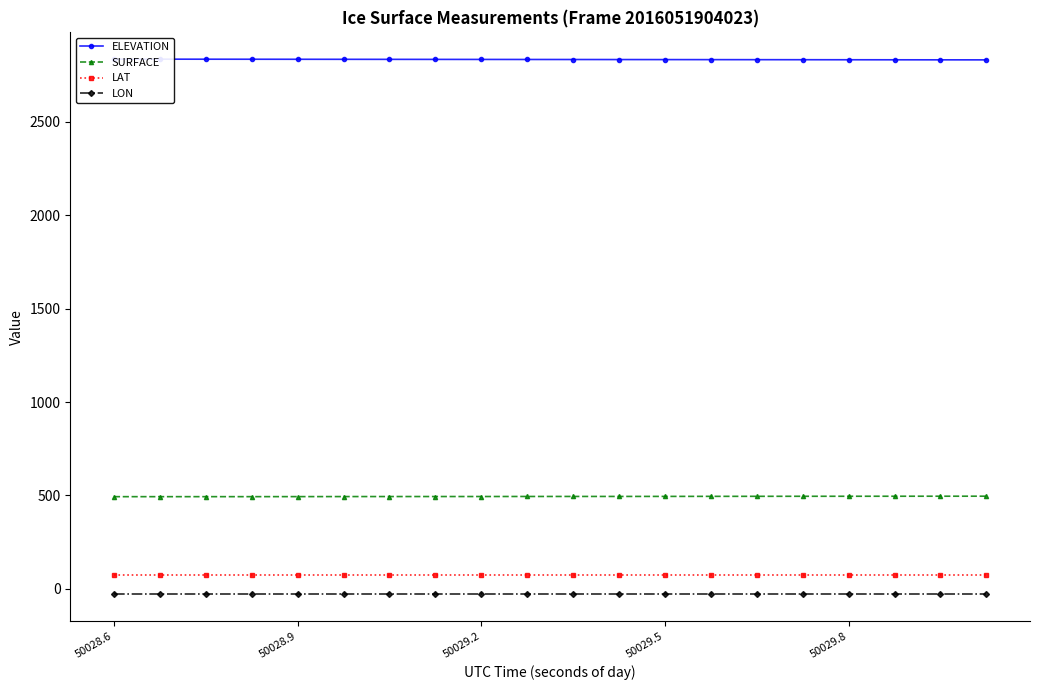

How many categories are shown in the chart?

20